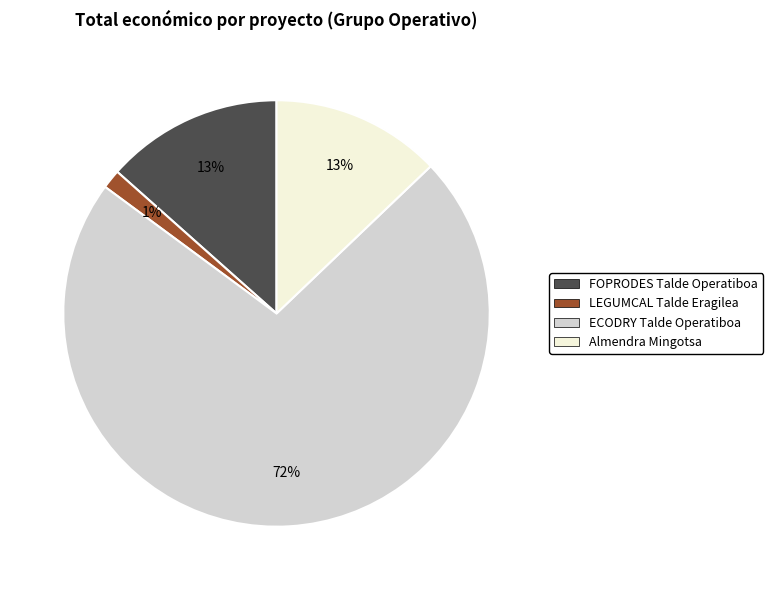

Do LEGUMCAL Talde Eragilea and ECODRY Talde Operatiboa together represent more than half of the pie?

Yes